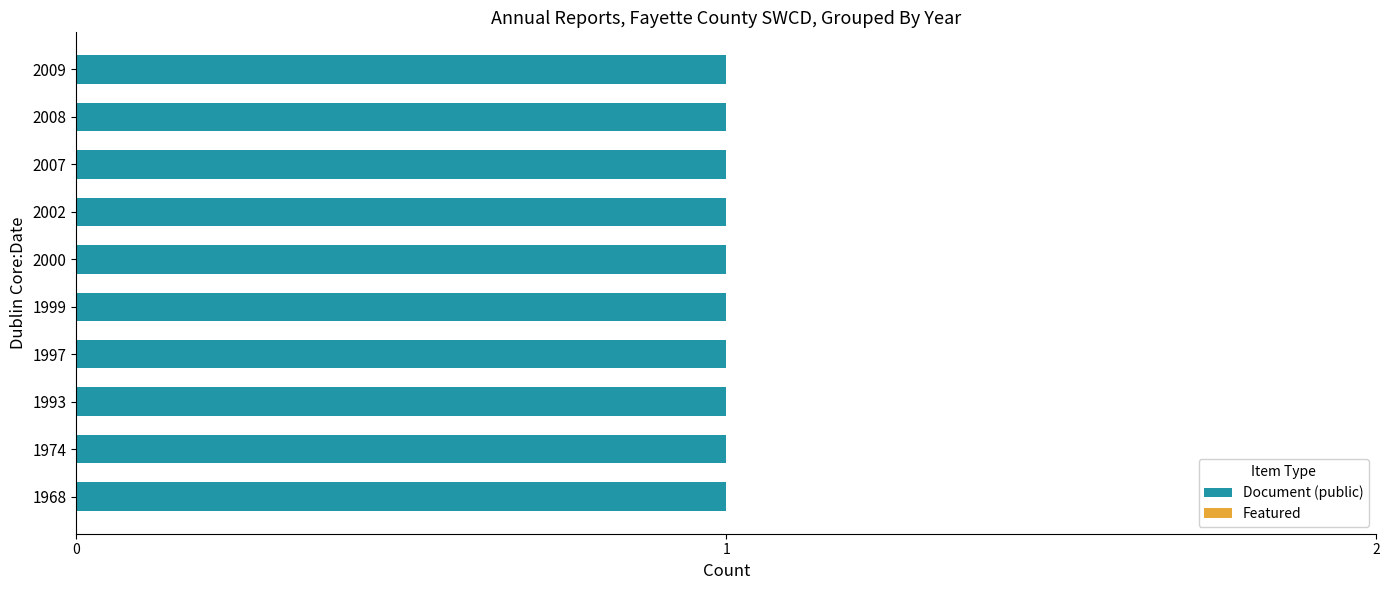

What is the average value of the Document series?

1